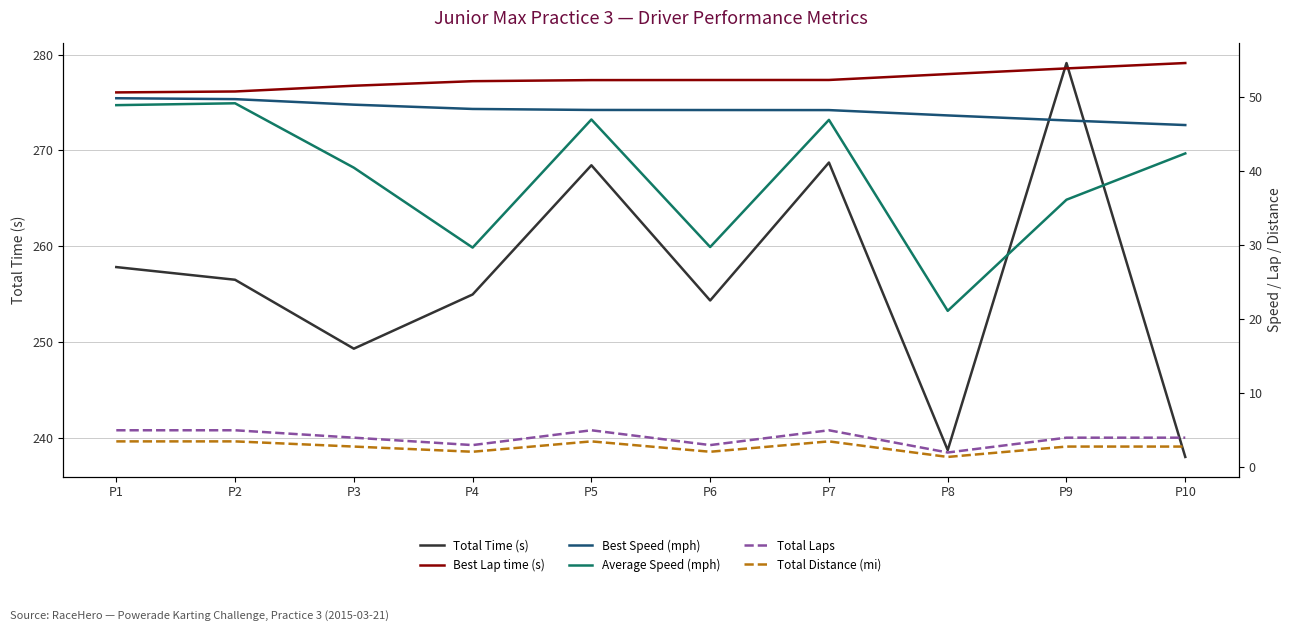

Where does the Best Speed (mph) series first go above 48?

P1